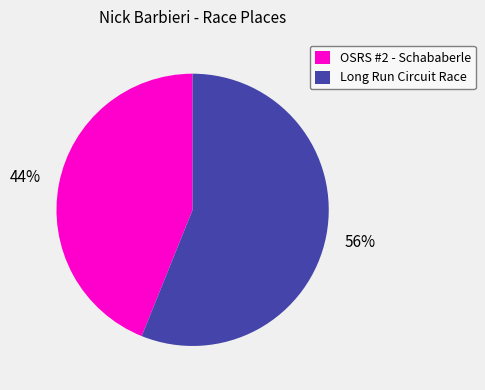

To the nearest percent, what is the difference between the OSRS #2 - Schababerle and Long Run Circuit Race slice percentages?

12%